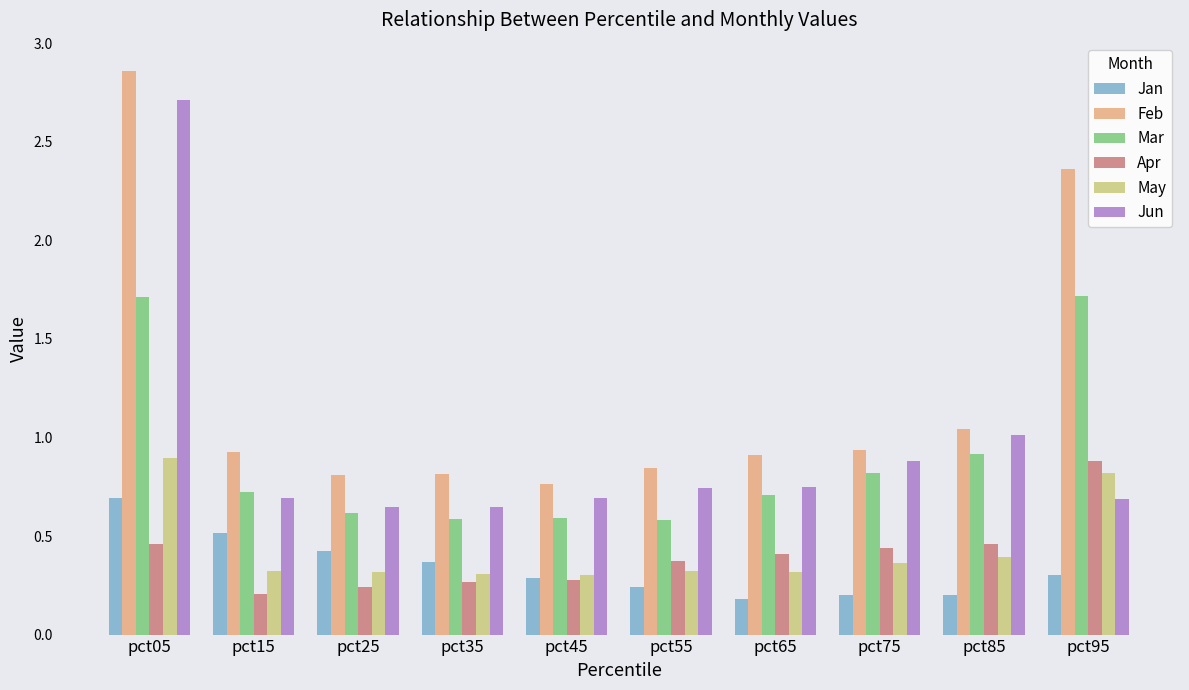

Between pct15 and pct95, which series saw the biggest shift?

Feb